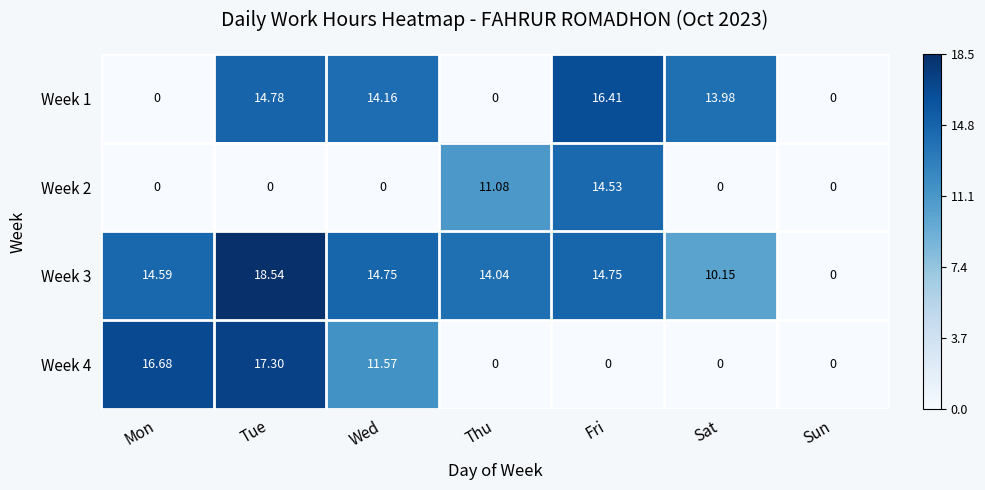

Which series has the widest spread of values?

Week 3